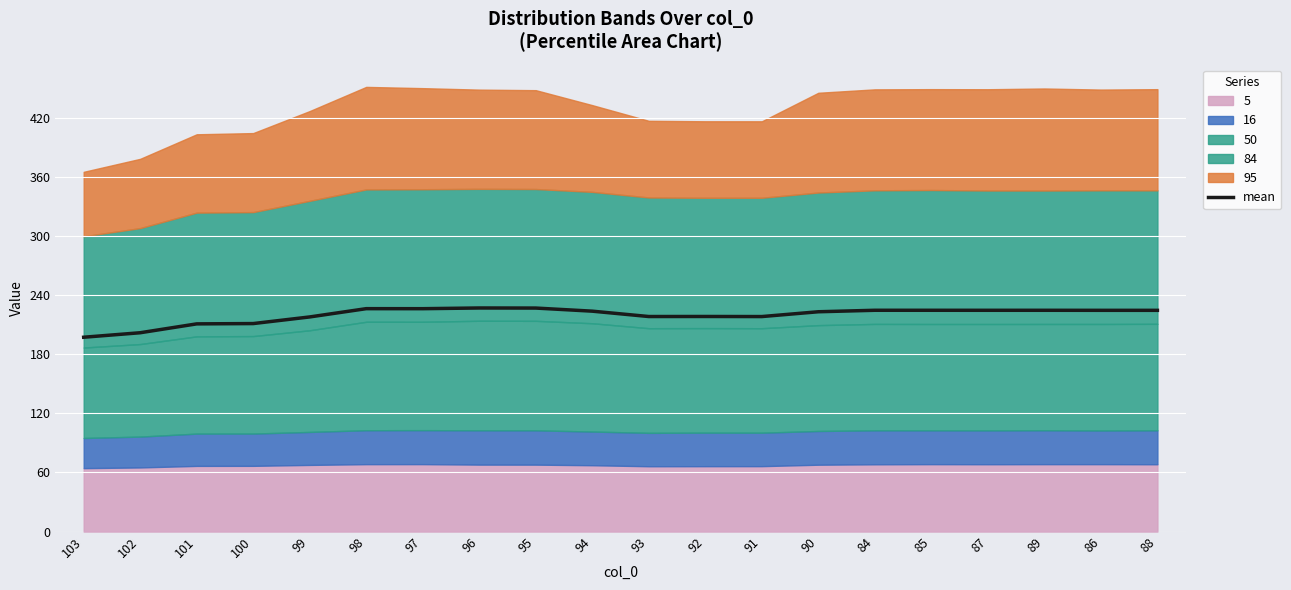

Reading right to left, list all the values displayed in this chart.

88=224.5	86=224.5	89=224.6	87=224.5	85=224.6	84=224.6	90=223.1	91=218.2	92=218.3	93=218.2	94=223.7	95=226.8	96=226.9	97=226.2	98=226.2	99=217.8	100=211.1	101=210.8	102=201.8	103=197.2